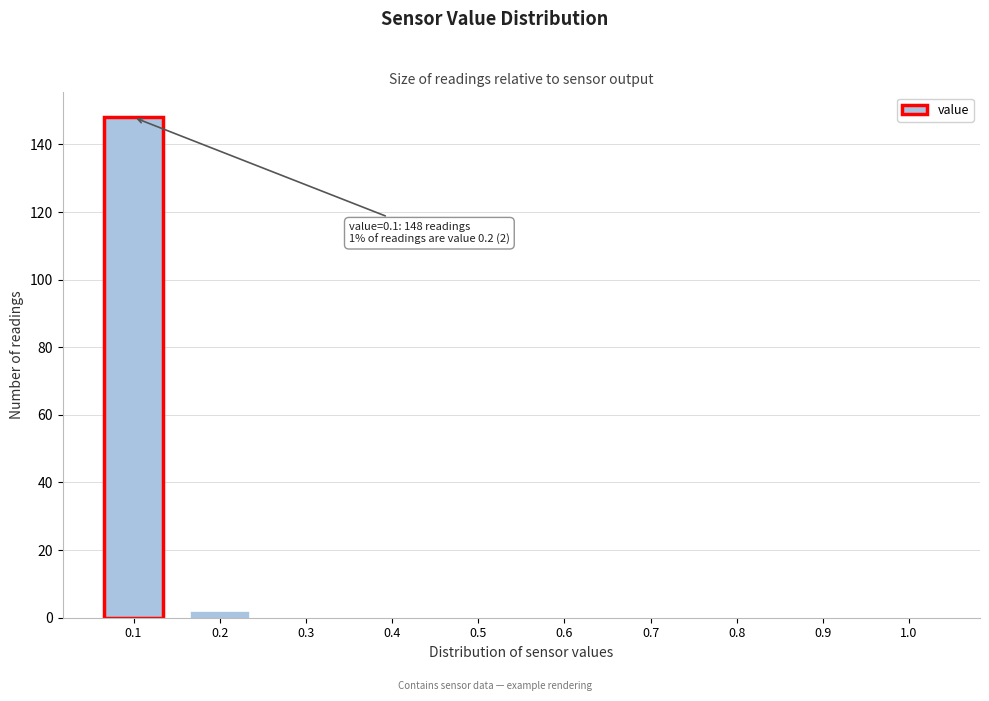

Which range on the x-axis has the tallest bar?

0.05 to 0.15